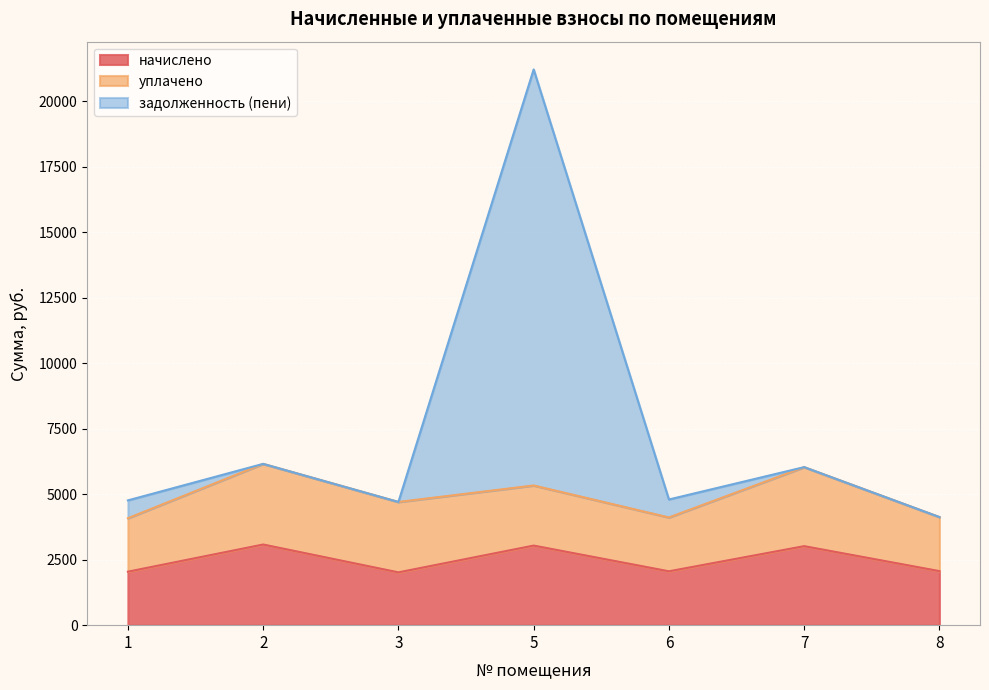

Between 2 and 8, which series saw the biggest shift?

задолженность (пени)